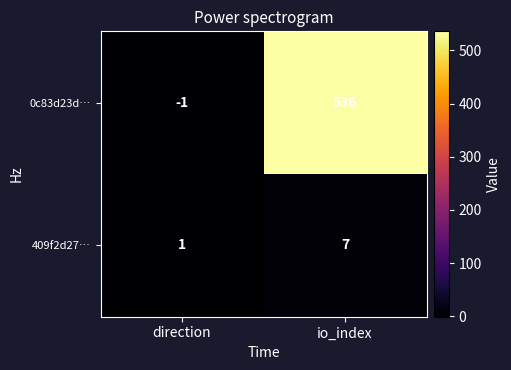

How many negative values does the 0c83d23d… series have?

1